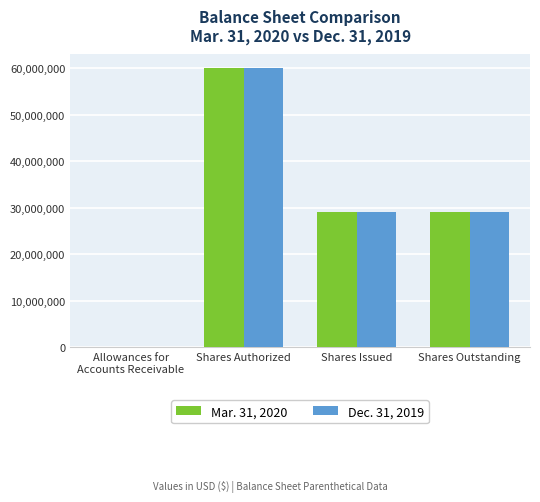

Which category has the highest value across all series?

Shares Authorized